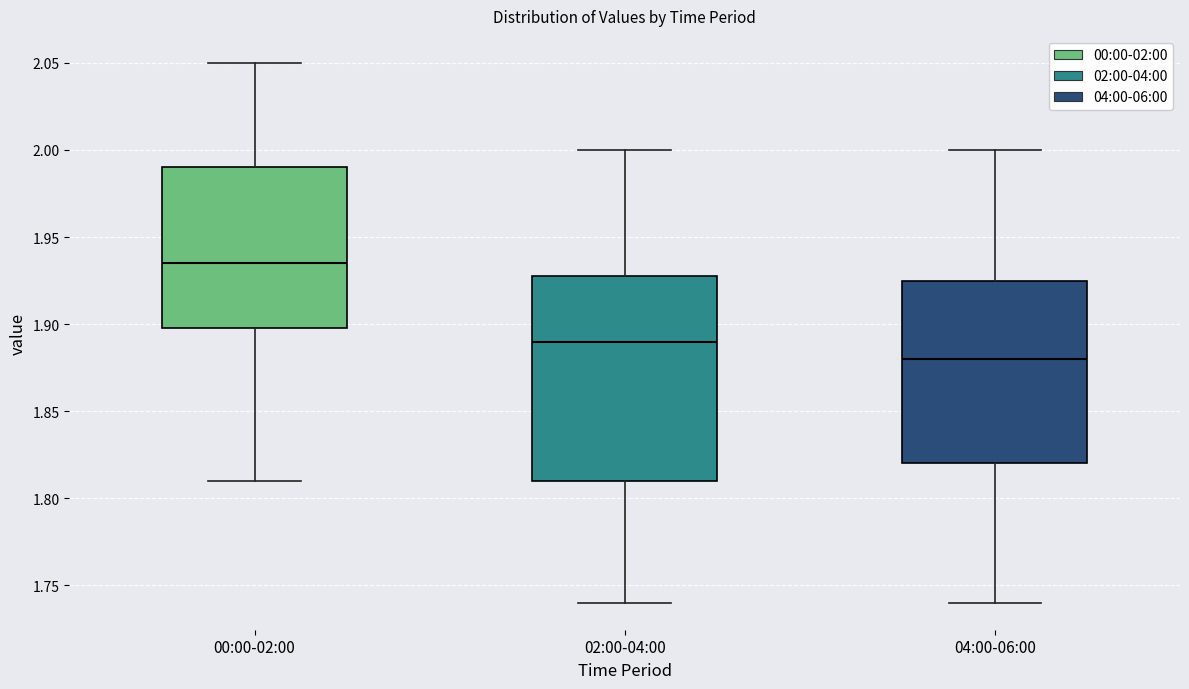

Reading left to right, transcribe this box plot: for each box, give where its median line is, the range the box spans, and where its two whiskers end, as read against the y-axis. The values are not printed on the chart, so give them approximately, as read against the axis.

00:00-02:00: median 1.935, box 1.900 to 1.990, whiskers 1.810 to 2.050
02:00-04:00: median 1.890, box 1.810 to 1.930, whiskers 1.740 to 2.000
04:00-06:00: median 1.880, box 1.820 to 1.925, whiskers 1.740 to 2.000